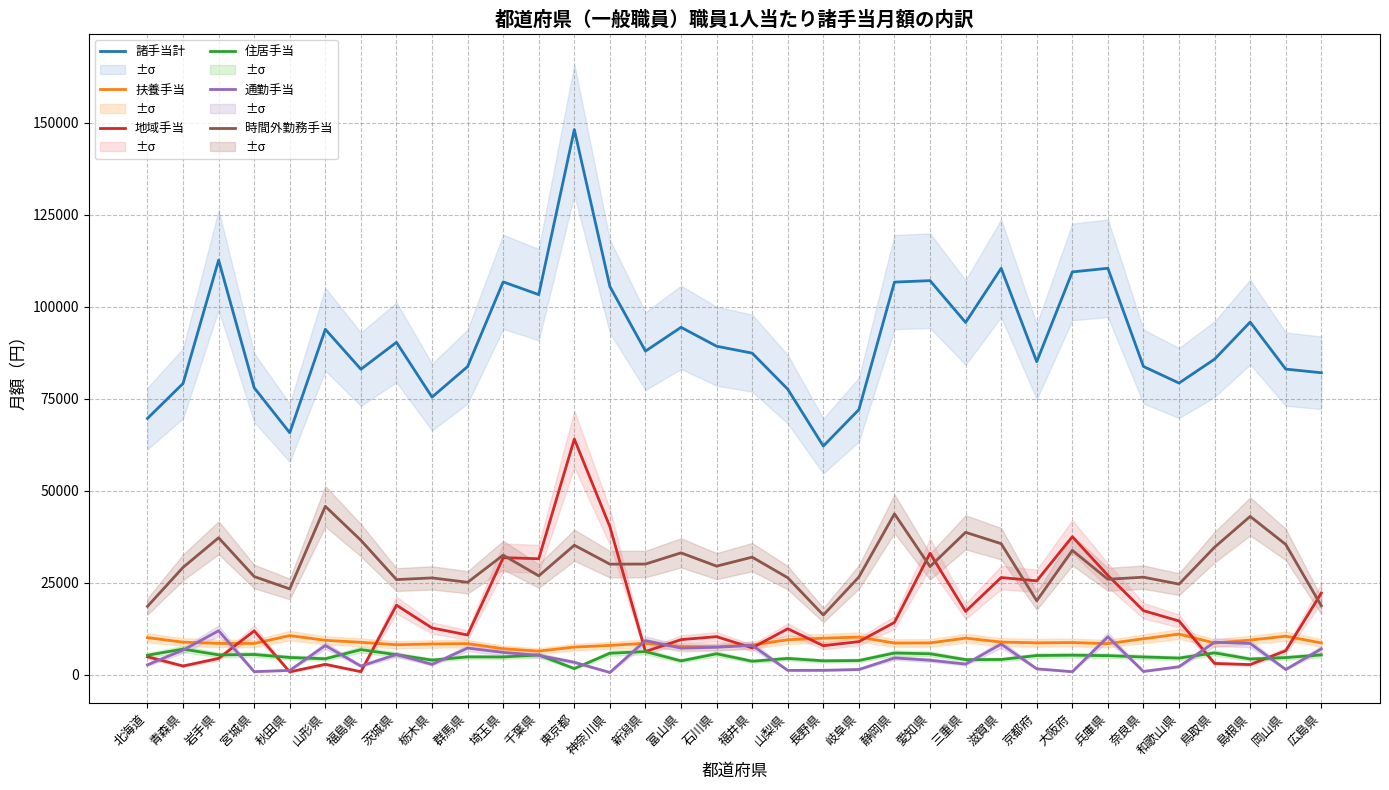

Is this an area chart (filled region under the line)?

No